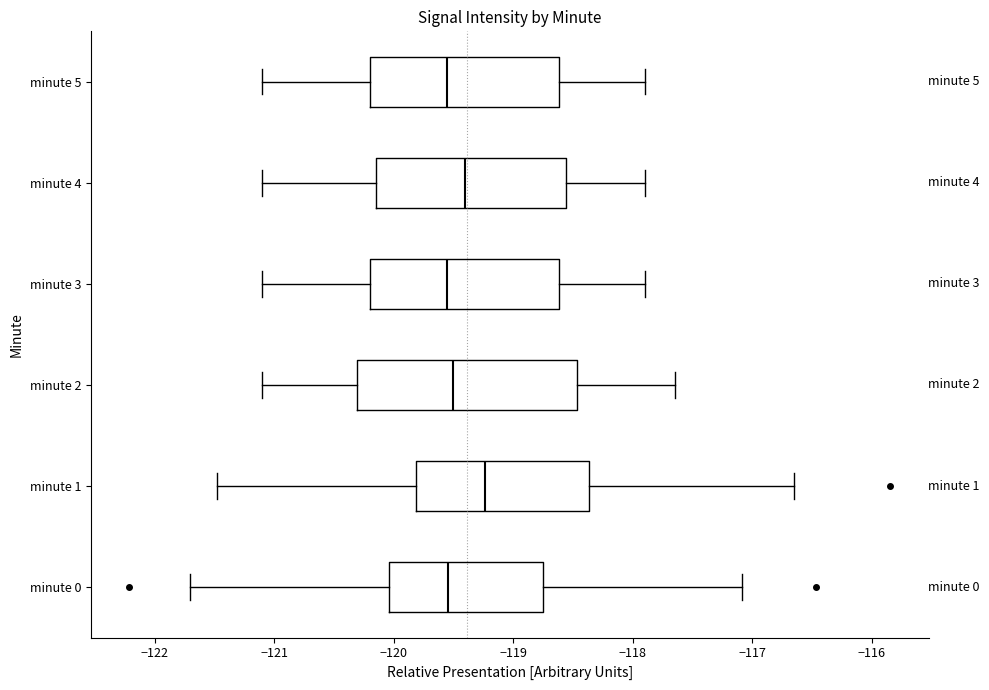

Reading bottom to top, read every box against the x-axis: the position of its median line, the range the box covers, and the ends of its whiskers. The values are not printed on the chart, so give them approximately, as read against the axis.

minute 0: median -119.5, box -120.0 to -118.8, whiskers -121.7 to -117.1
minute 1: median -119.2, box -119.8 to -118.4, whiskers -121.5 to -116.7
minute 2: median -119.5, box -120.3 to -118.5, whiskers -121.1 to -117.6
minute 3: median -119.5, box -120.2 to -118.6, whiskers -121.1 to -117.9
minute 4: median -119.4, box -120.1 to -118.6, whiskers -121.1 to -117.9
minute 5: median -119.5, box -120.2 to -118.6, whiskers -121.1 to -117.9